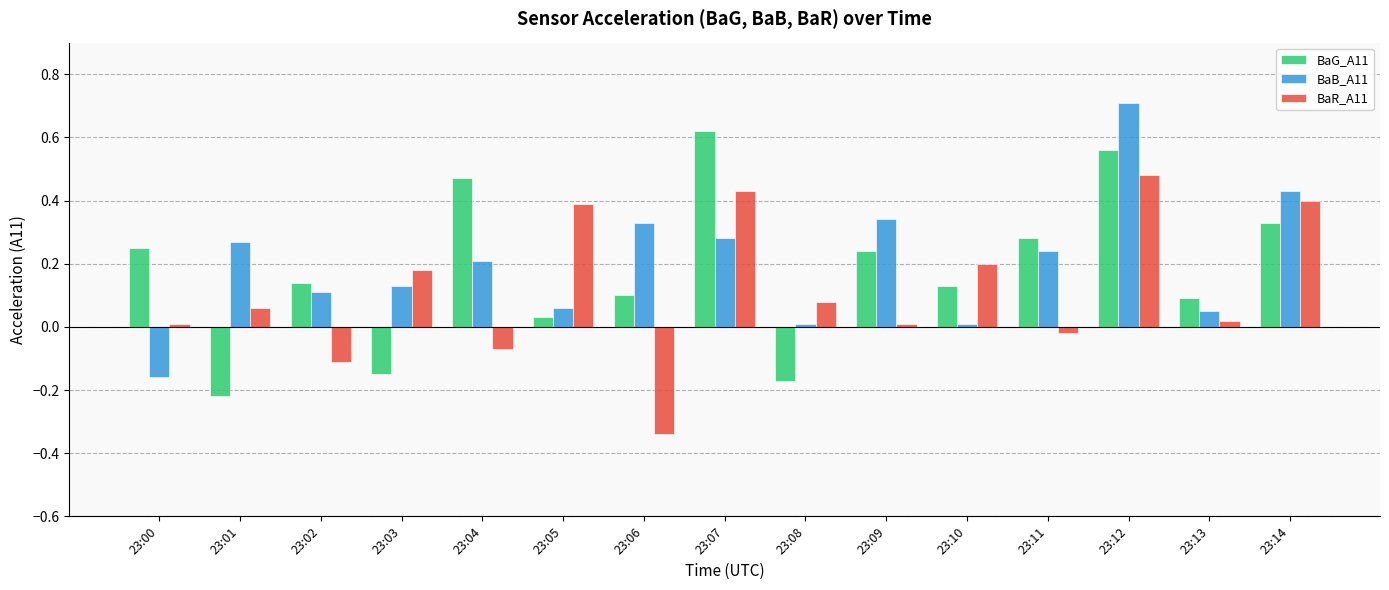

List the series in order of their peak value, highest first.

BaB_A11, BaG_A11, BaR_A11